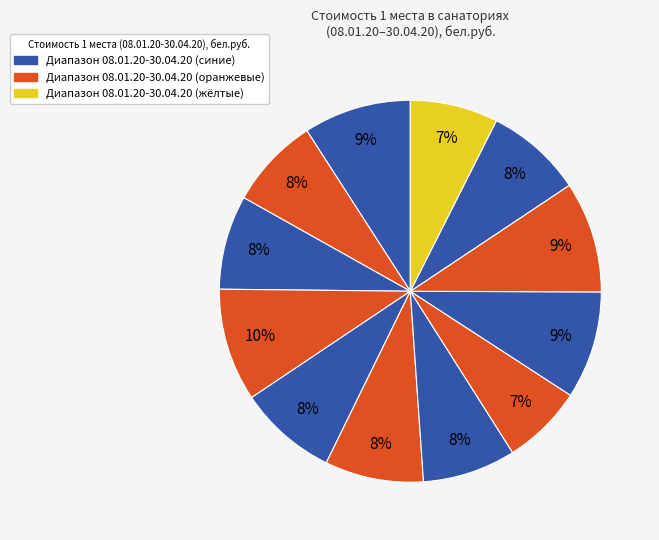

How many segments does this pie chart have?

12